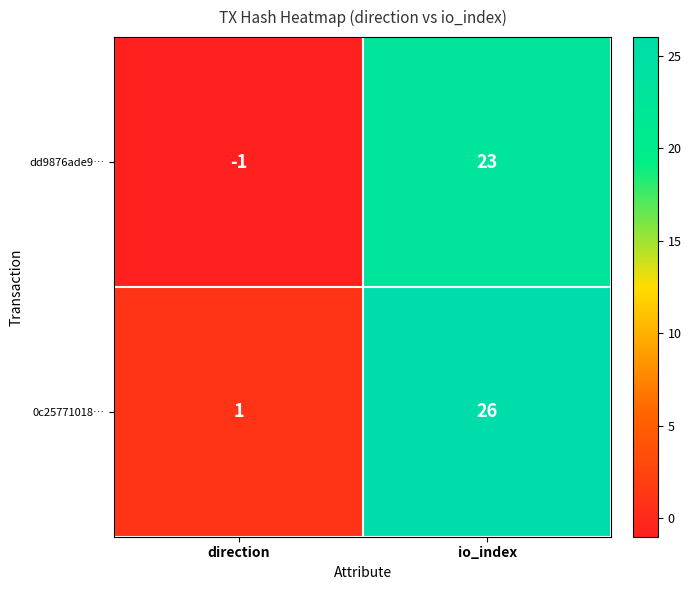

Which series changed the most between direction and io_index?

0c25771018…